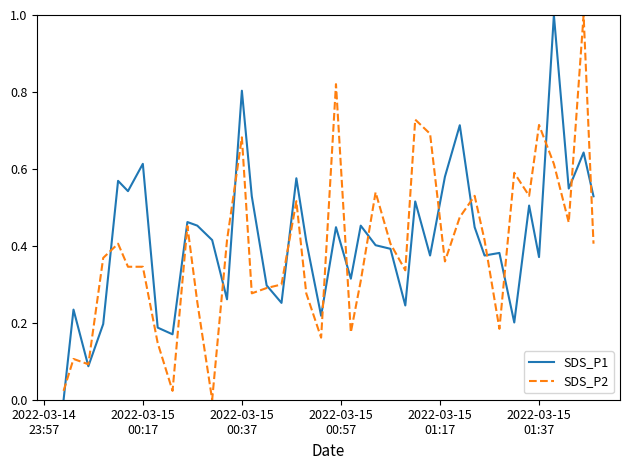

What is the greatest value displayed?

1.0